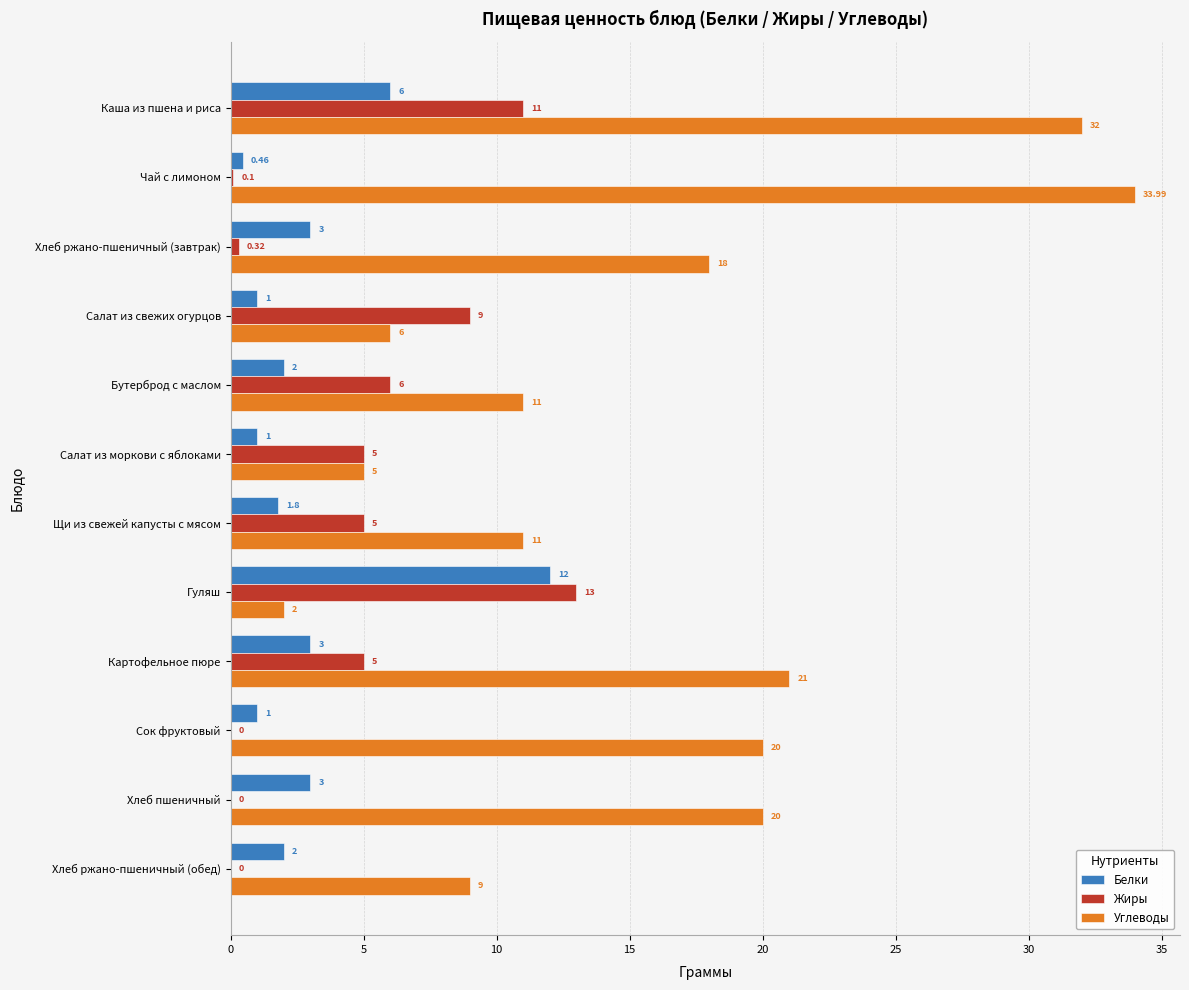

What is the sum of the Жиры values at Щи из свежей капусты с мясом and Салат из моркови с яблоками?

10.0